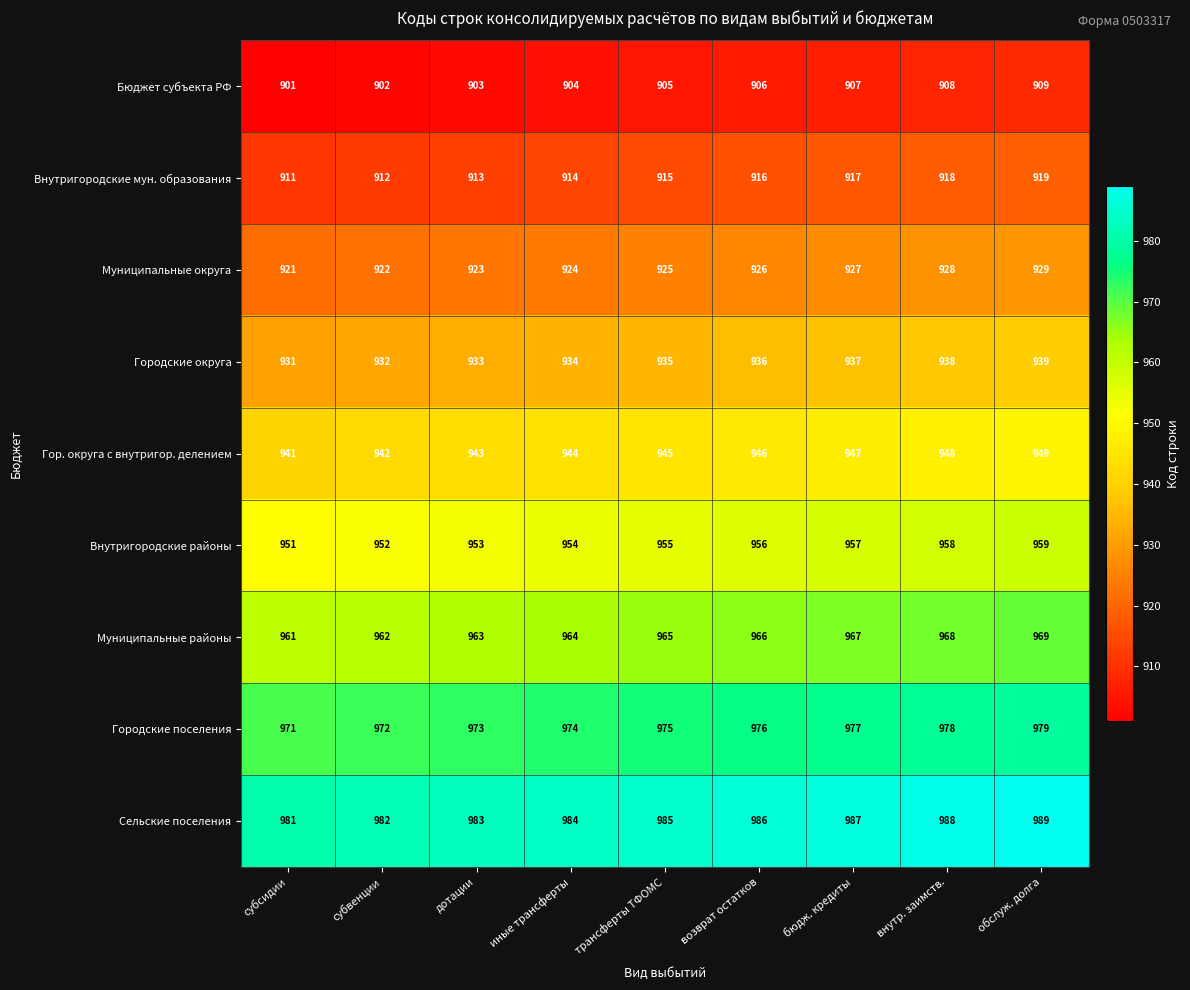

What is the total value across all series at внутр. заимств.?

8532